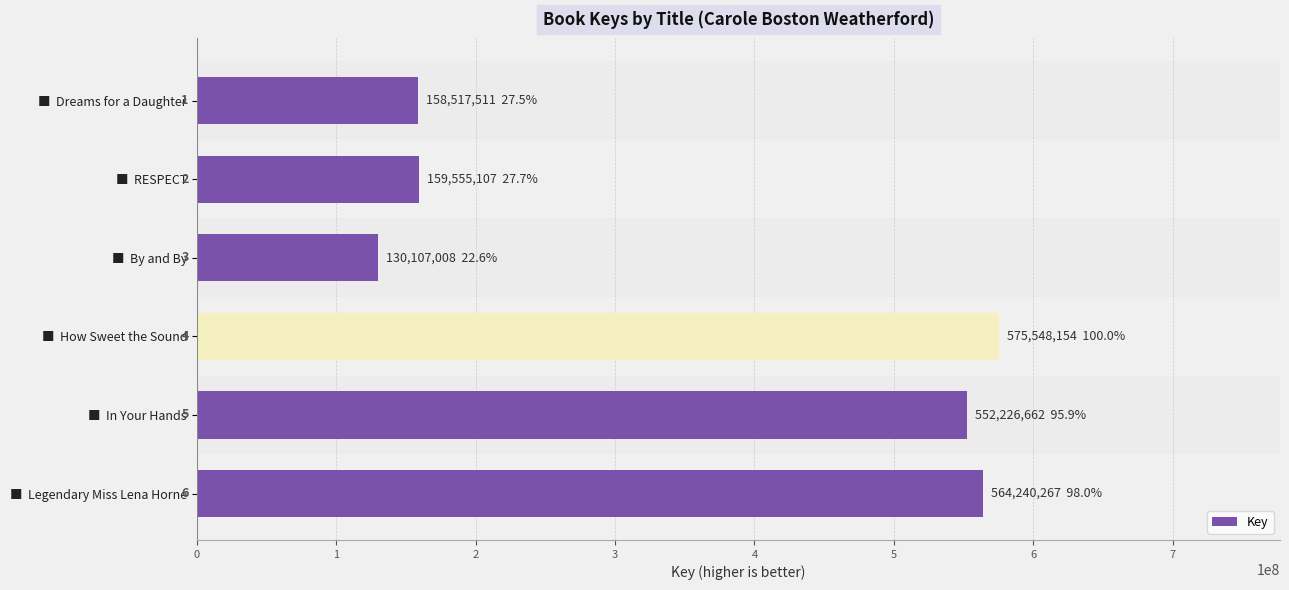

Does the chart contain any negative values?

No